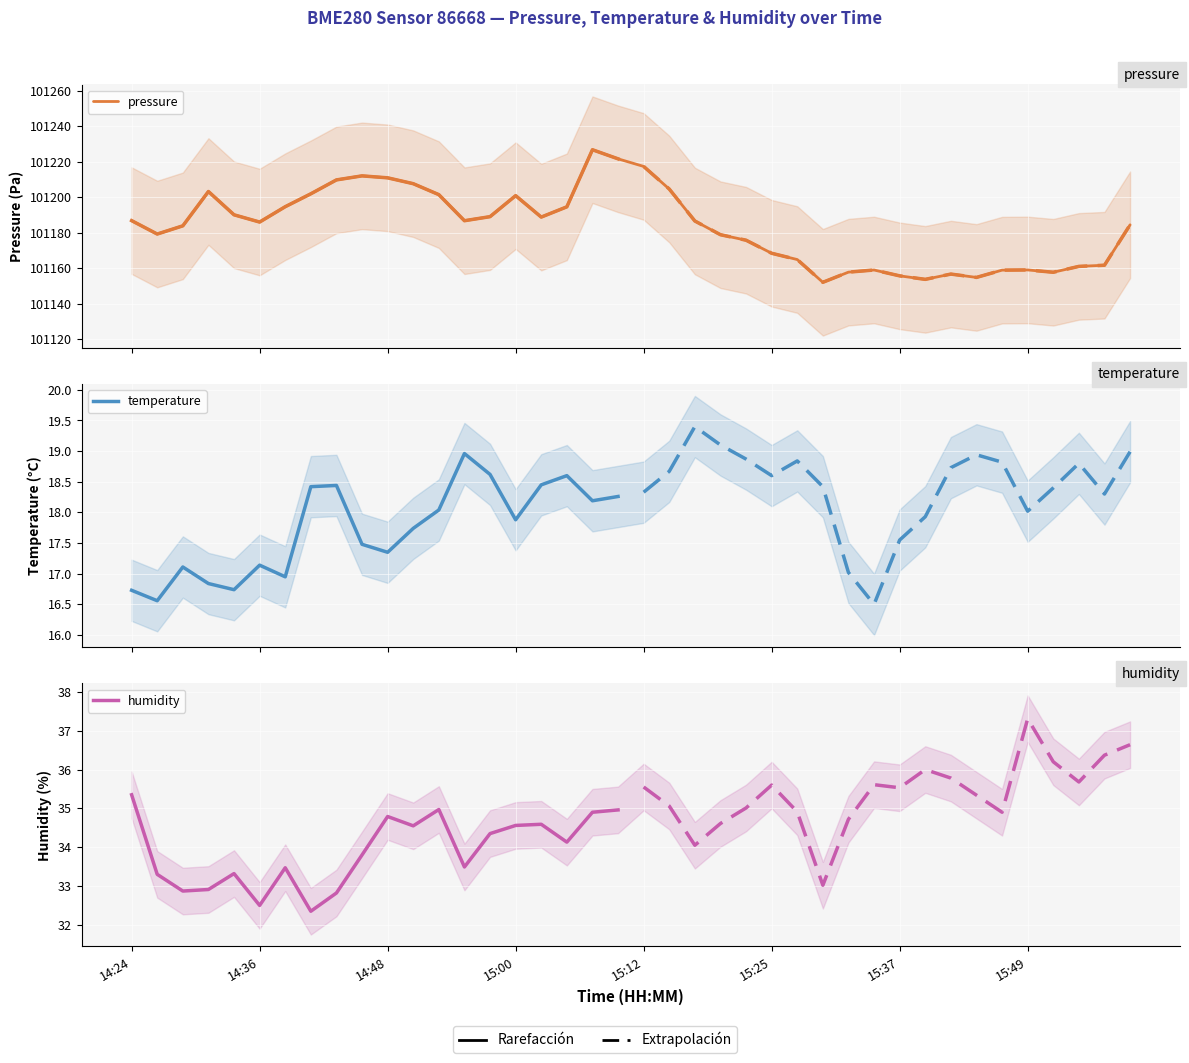

How many interior local peaks does the humidity series have?

10